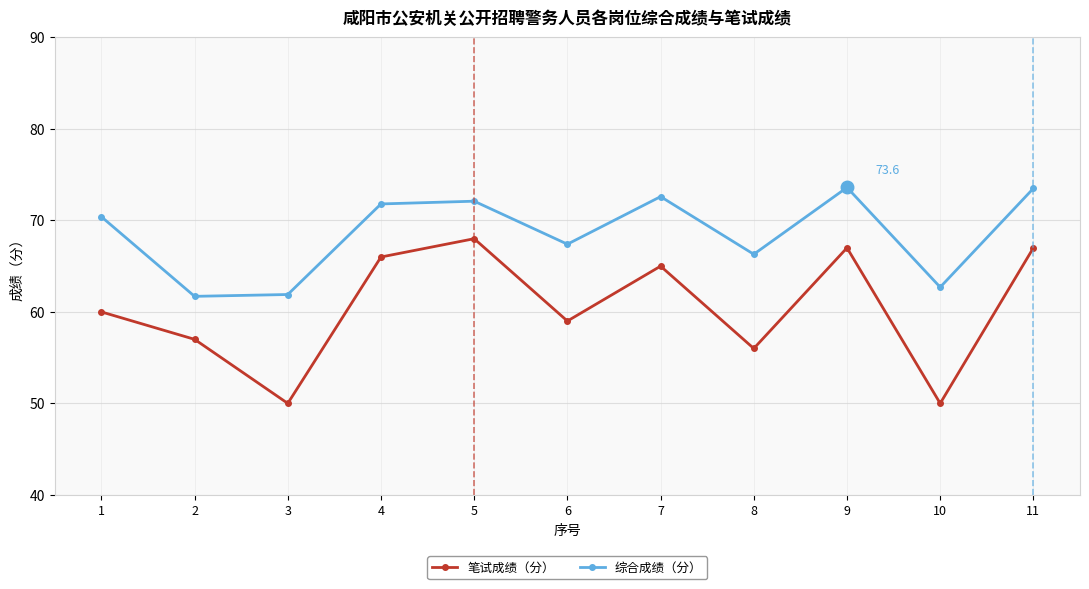

Is it true that 笔试成绩（分） equals 66.0 at 4?

True